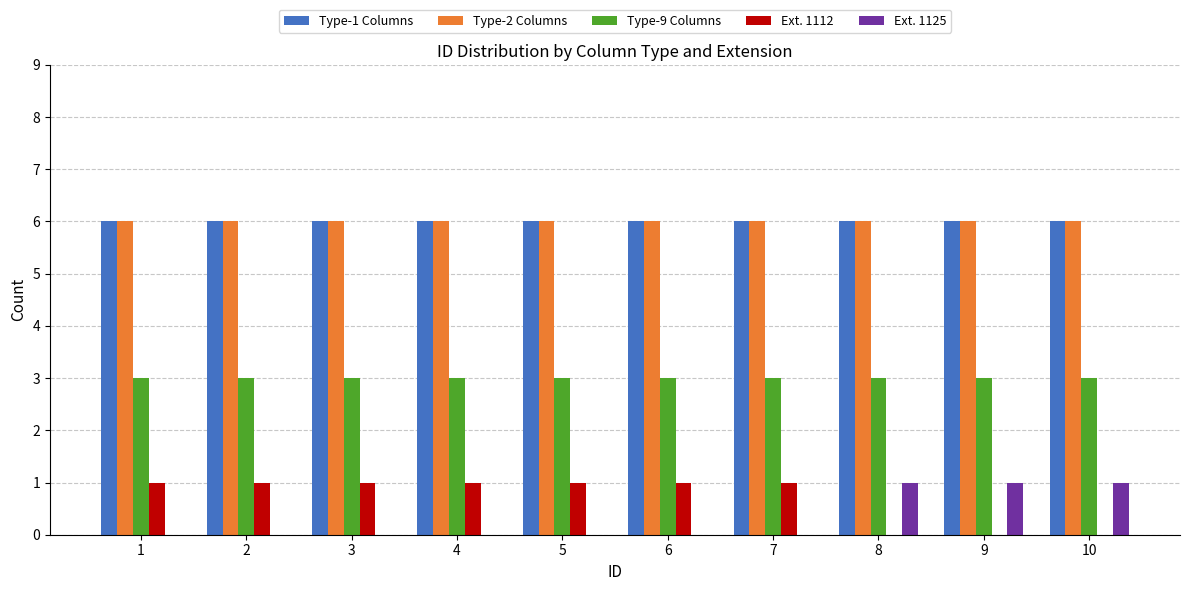

The value of Ext. 1125 at 3 is 0. True or false?

True